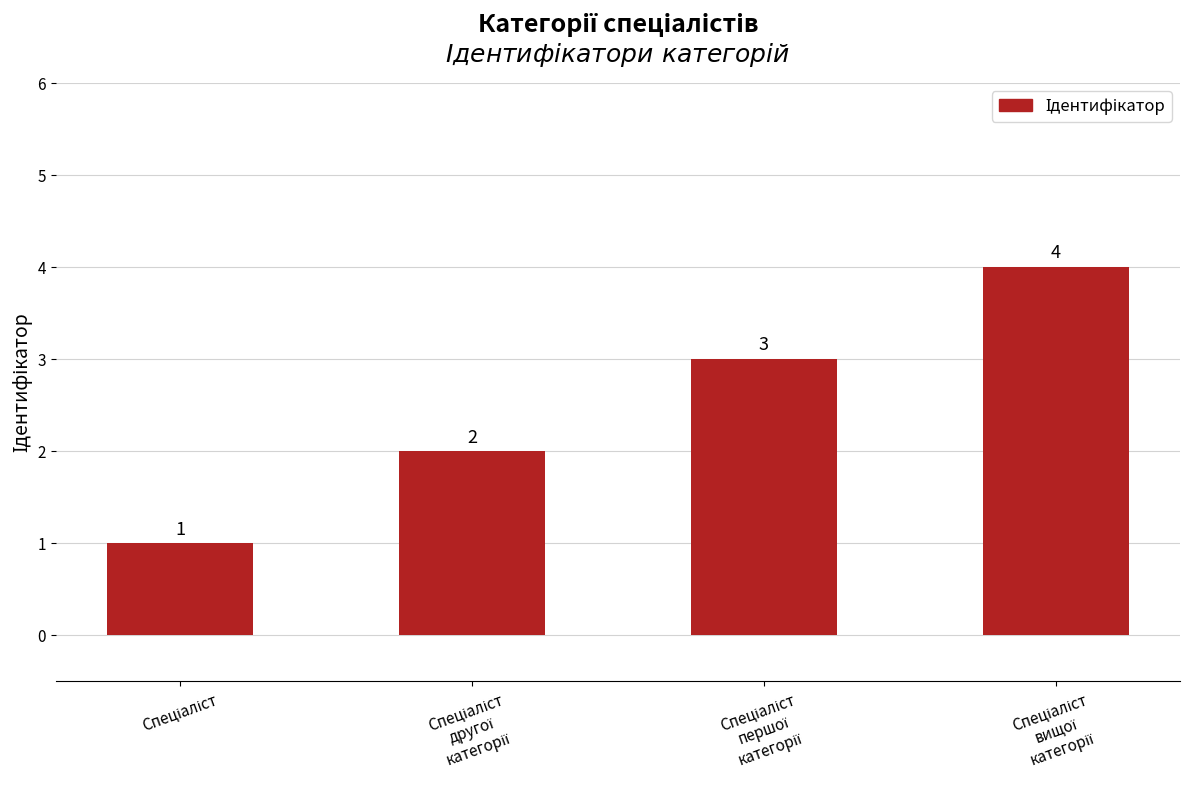

How many values are between 2 and 4?

3